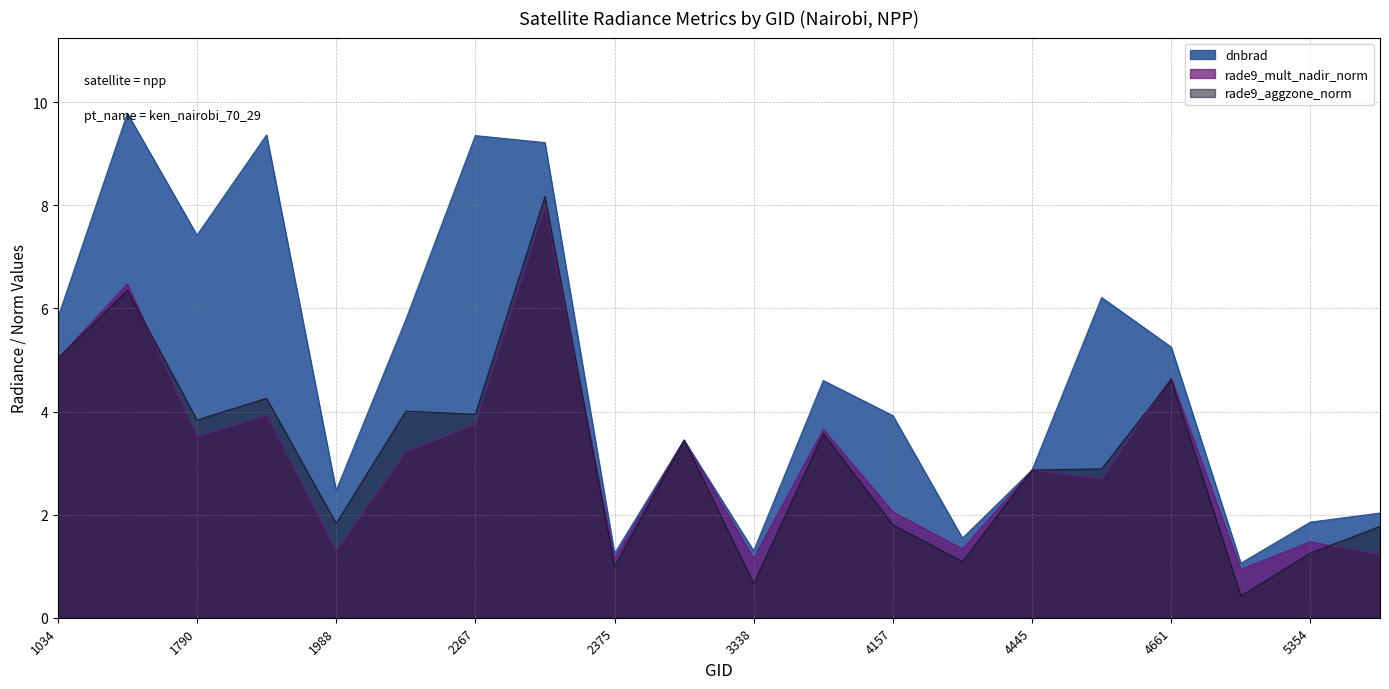

Does the chart display data point markers on the line(s)?

No